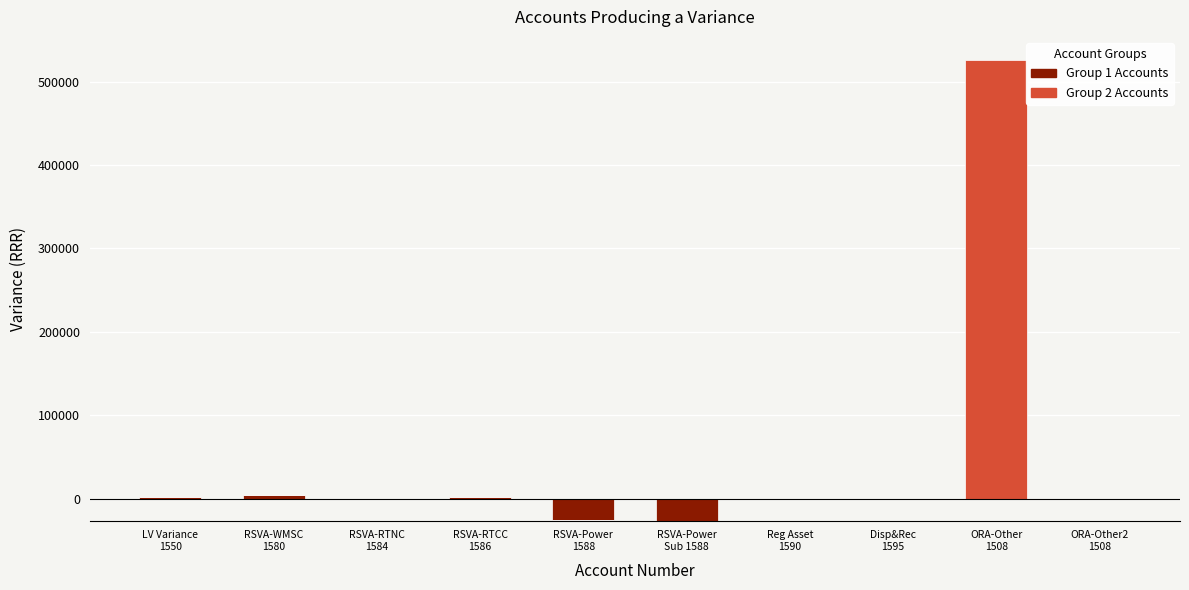

The Group 1 Accounts series shows 1770 at RSVA-WMSC
1580. True or false?

False